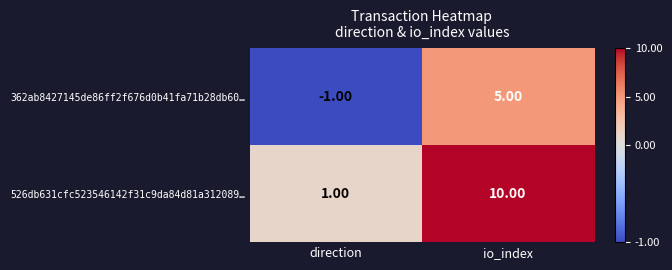

How many categories are shown in the chart?

2